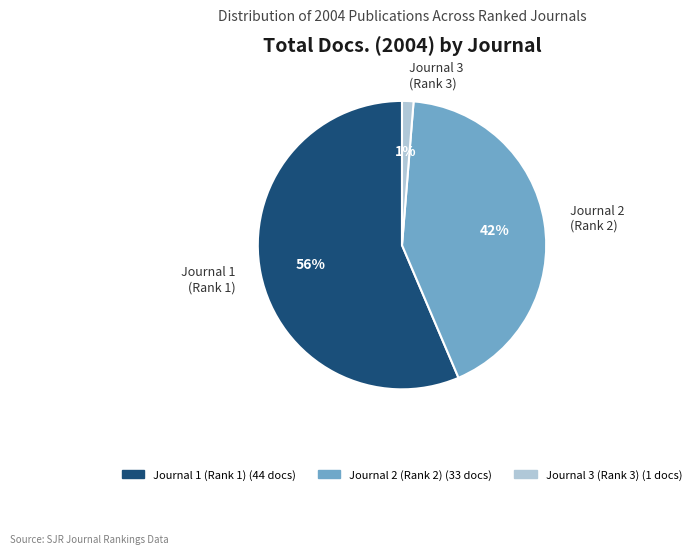

Do Journal 1 (Rank 1) and Journal 3 (Rank 3) together represent more than half of the pie?

Yes